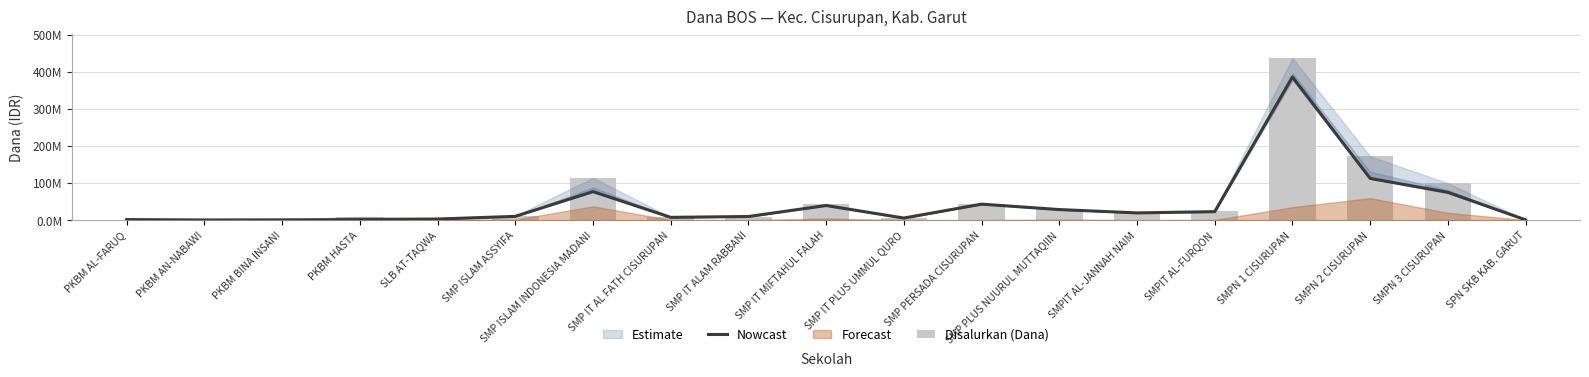

What is the sum of all Nowcast values?

844.5